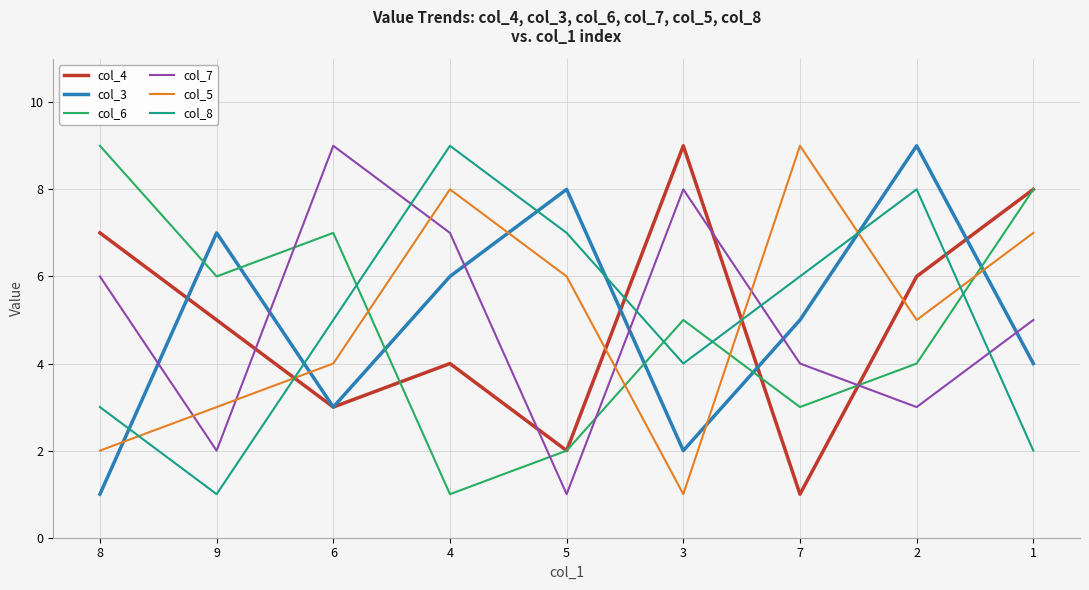

The col_7 series shows 1 at 9. True or false?

False